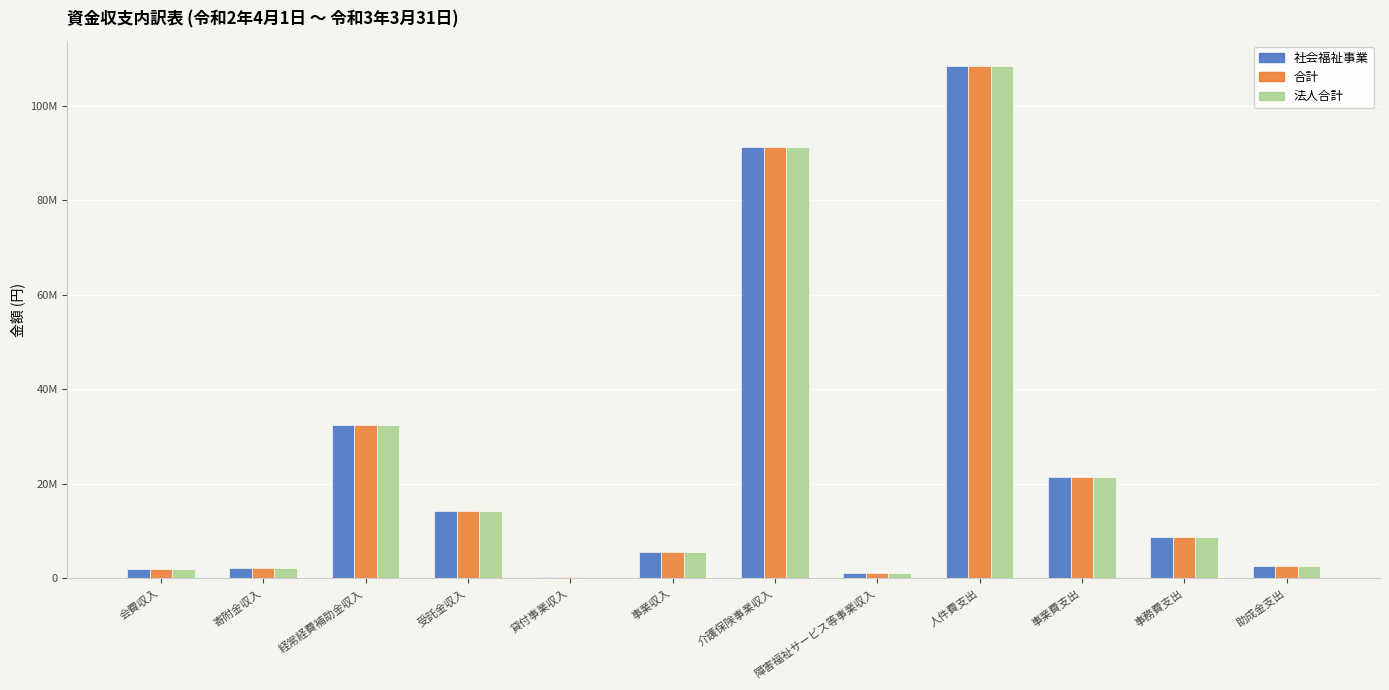

At which category does the chart reach its minimum across all series?

貸付事業収入